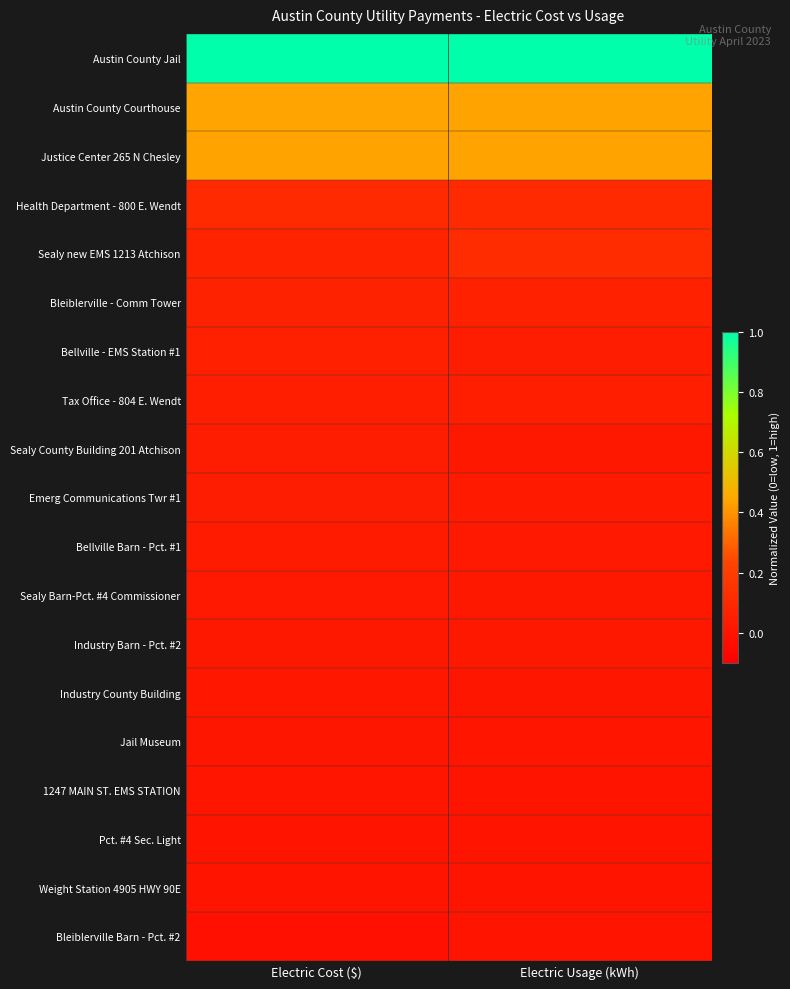

Rank the series at Electric Usage (kWh) from lowest to highest value.

1247 MAIN ST. EMS STATION, Bleiblerville Barn - Pct. #2, Weight Station 4905 HWY 90E, Pct. #4 Sec. Light, Jail Museum, Industry County Building, Sealy Barn-Pct. #4 Commissioner, Industry Barn - Pct. #2, Sealy County Building 201 Atchison, Bellville Barn - Pct. #1, Emerg Communications Twr #1, Bellville - EMS Station #1, Tax Office - 804 E. Wendt, Bleiblerville - Comm Tower, Health Department - 800 E. Wendt, Sealy new EMS 1213 Atchison, Justice Center 265 N Chesley, Austin County Courthouse, Austin County Jail